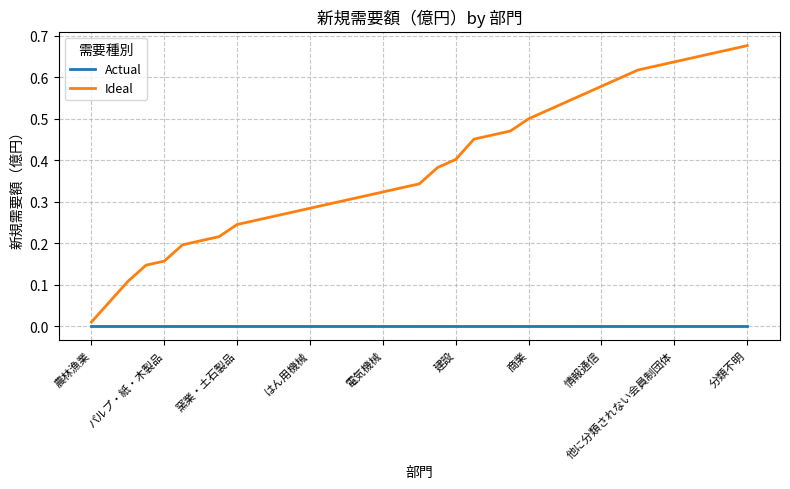

Which series has the largest total across all categories?

Ideal